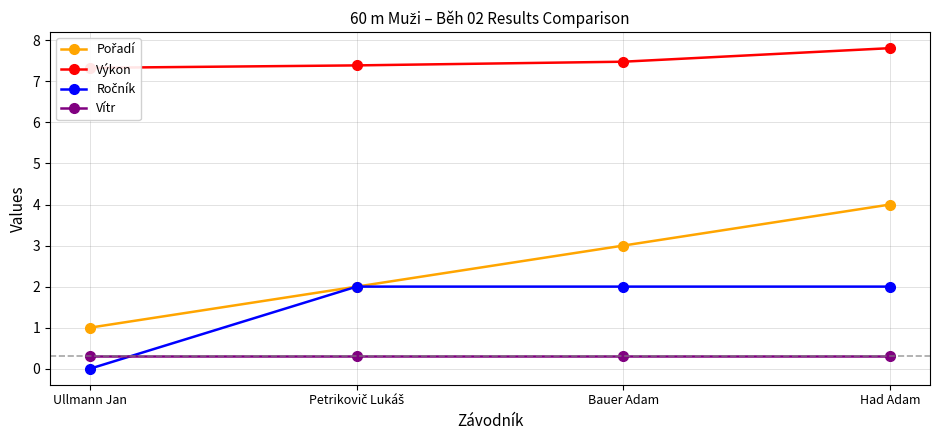

The Pořadí series shows 1.0 at Ullmann Jan. True or false?

True